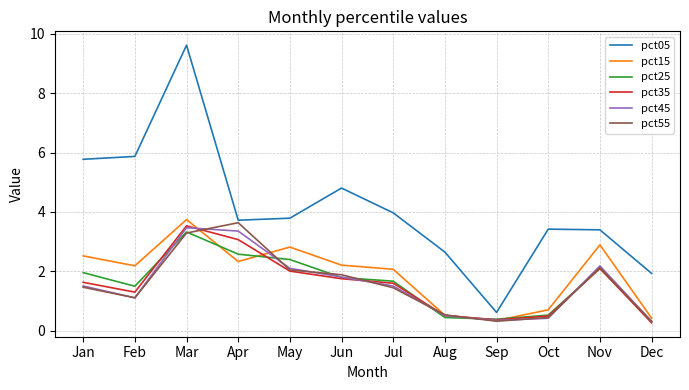

True or false: pct25 has a value of 0.4 at Aug.

True